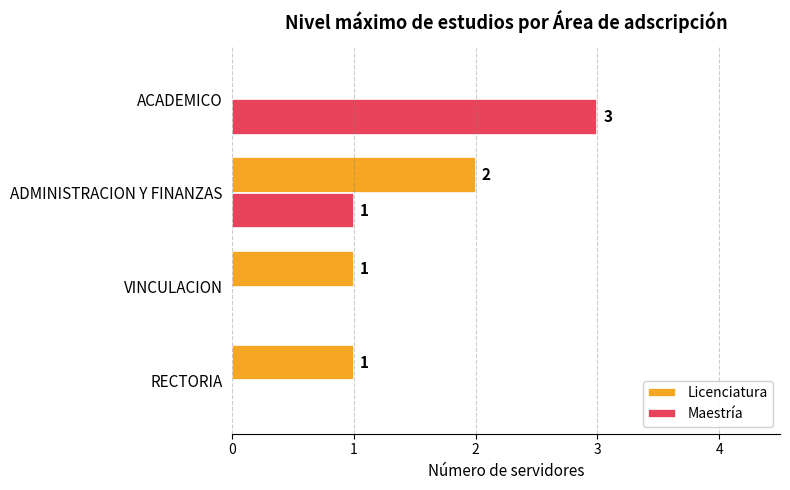

What is the sum of all Maestría values?

4